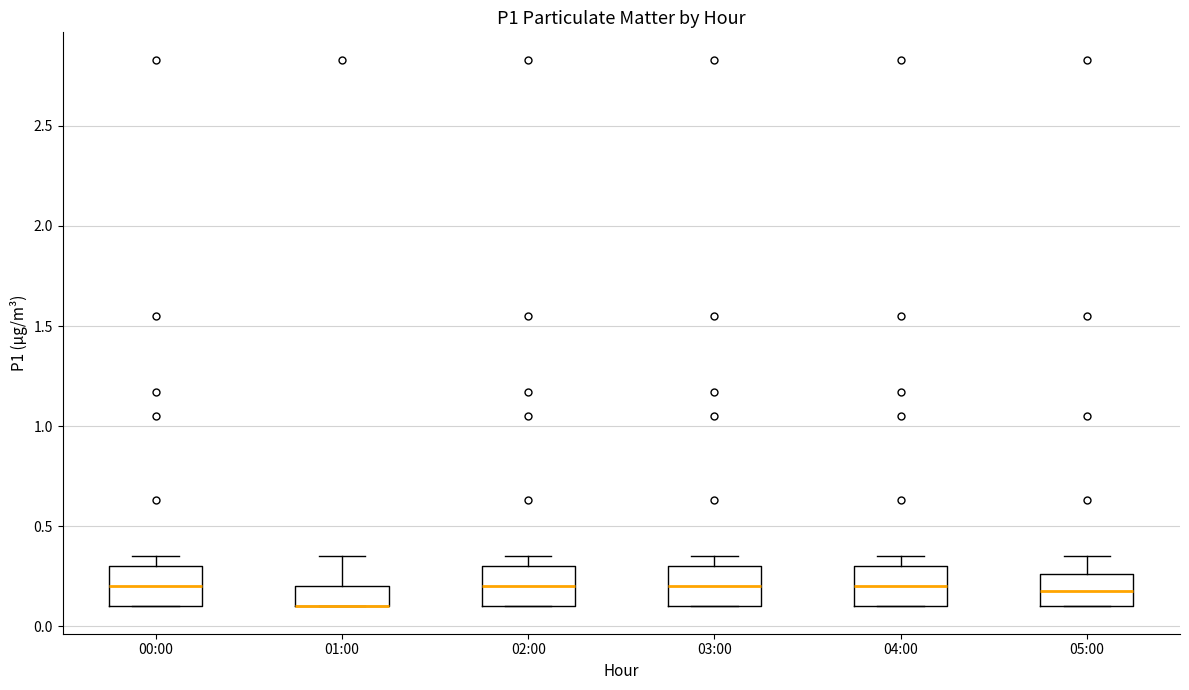

Reading left to right, transcribe this box plot: for each box, give where its median line is, the range the box spans, and where its two whiskers end, as read against the y-axis. The values are not printed on the chart, so give them approximately, as read against the axis.

00:00: median 0.20, box 0.10 to 0.30, whiskers 0.10 to 0.35
01:00: median 0.10 (drawn on the box's lower edge), box 0.10 to 0.20, whiskers 0.10 to 0.35
02:00: median 0.20, box 0.10 to 0.30, whiskers 0.10 to 0.35
03:00: median 0.20, box 0.10 to 0.30, whiskers 0.10 to 0.35
04:00: median 0.20, box 0.10 to 0.30, whiskers 0.10 to 0.35
05:00: median 0.20, box 0.10 to 0.25, whiskers 0.10 to 0.35